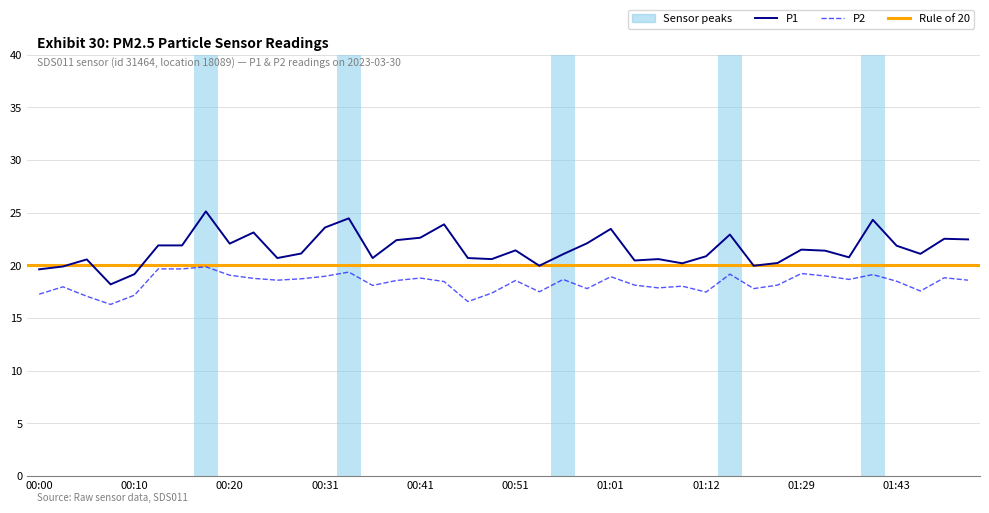

Which label corresponds to the smallest value in the chart?

00:08